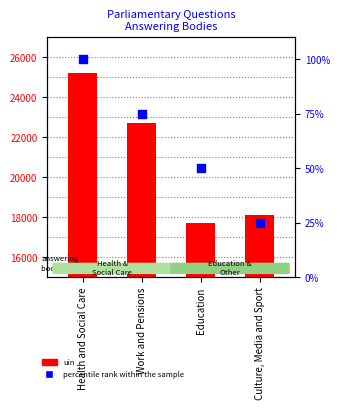

Is the value of percentile rank within the sample at Health and Social Care greater than the value of uin at Culture, Media and Sport?

No